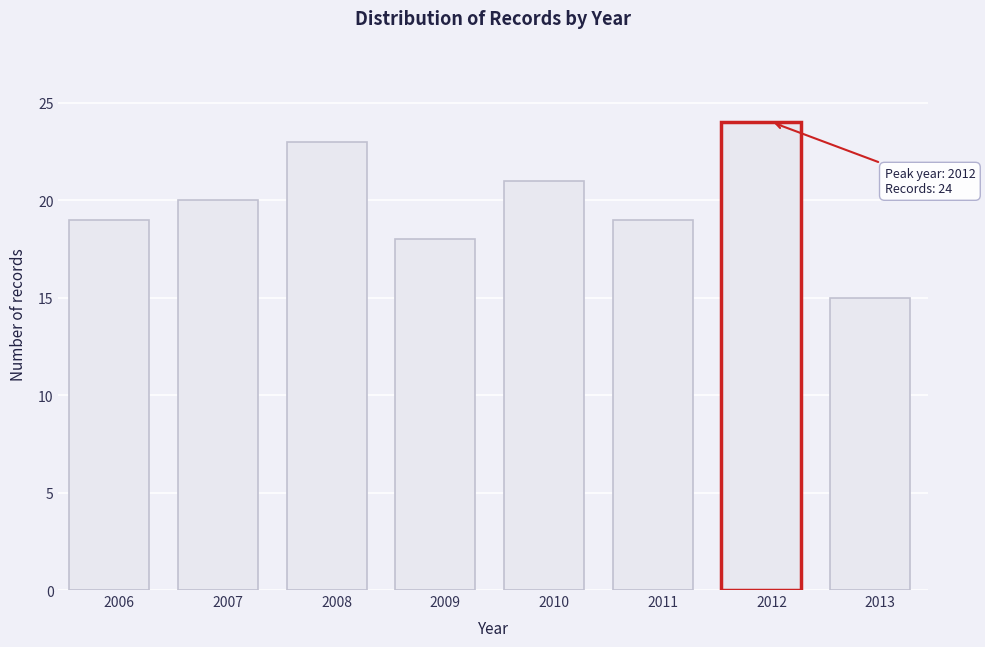

Reading right to left, transcribe all the data shown in this chart.

2013=15	2012=24	2011=19	2010=21	2009=18	2008=23	2007=20	2006=19